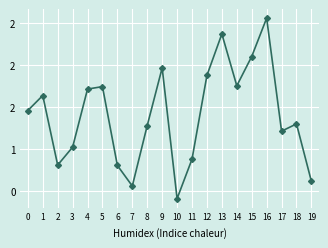

What is the change in value from 0 to 12?

+0.4